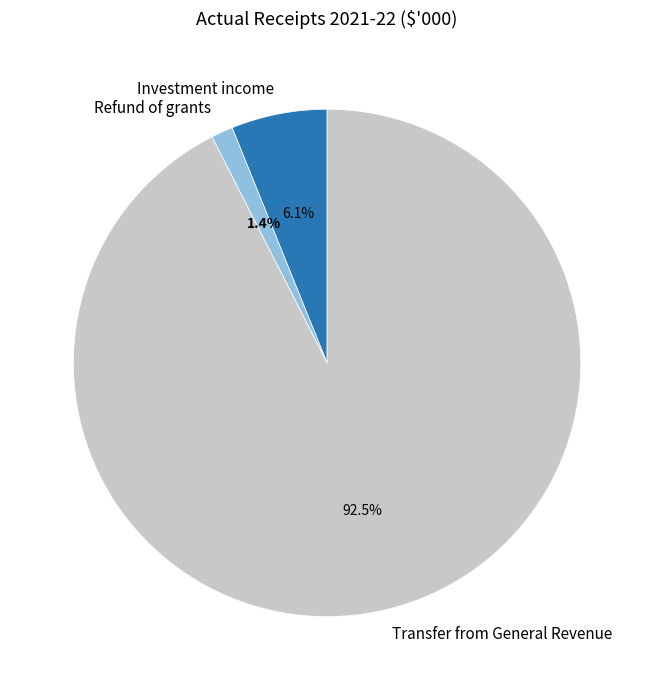

How many segments does this pie chart have?

3